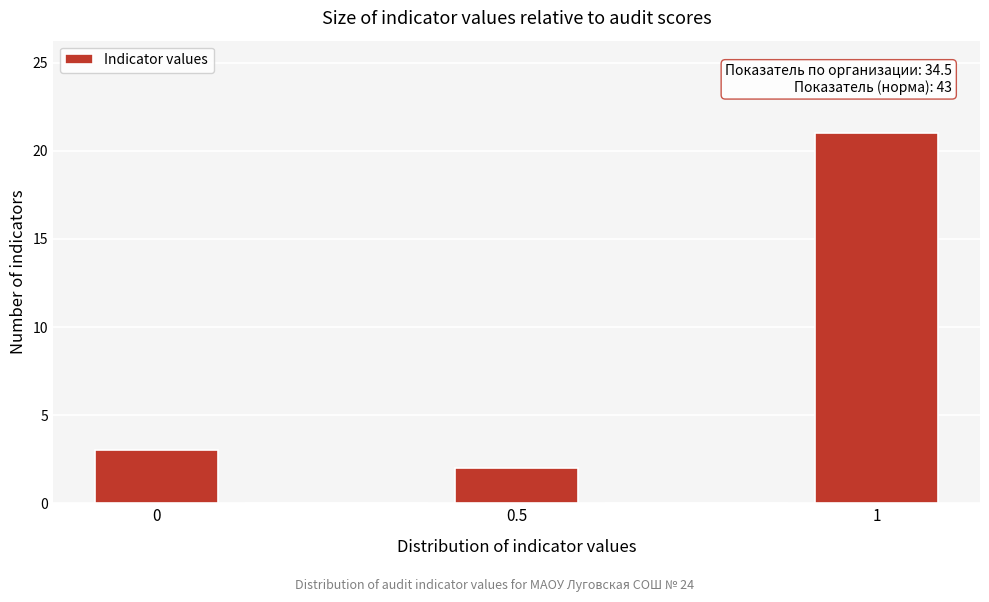

Over which range of the x-axis is the bar tallest?

0.9 to 1.1